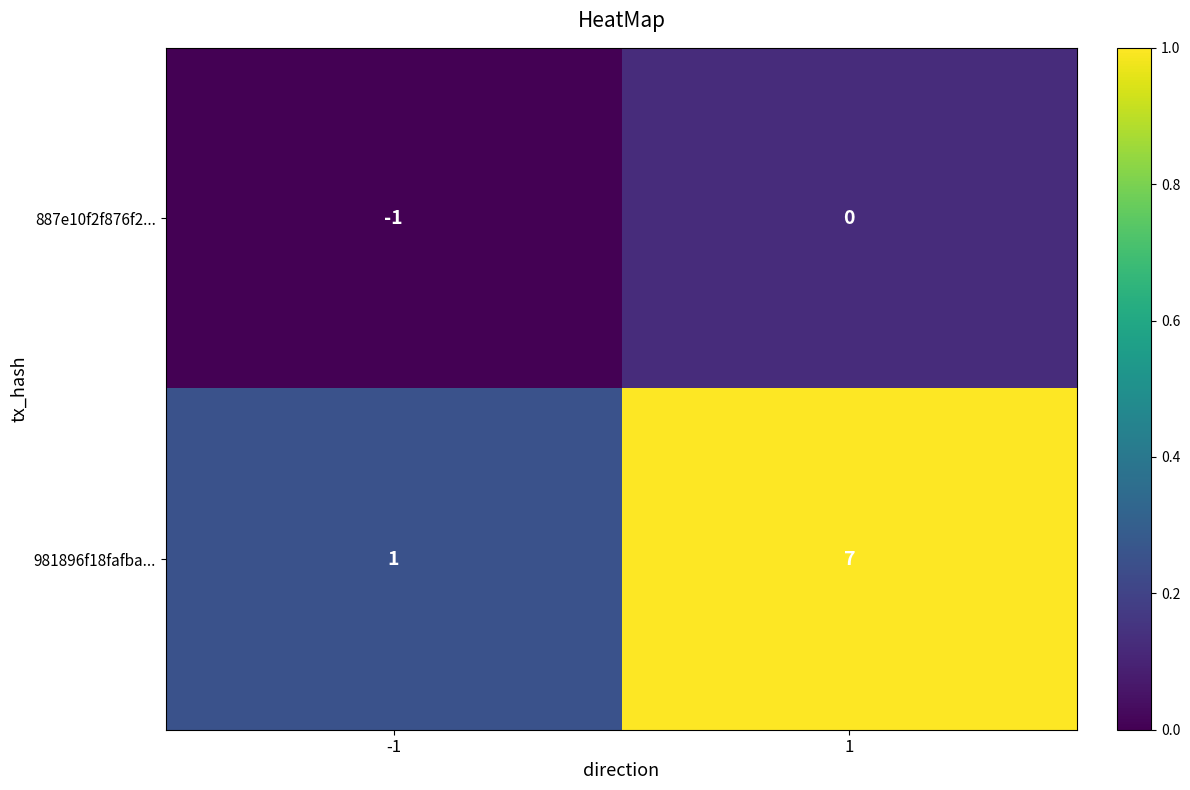

Which series has the widest spread of values?

981896f18fafba...